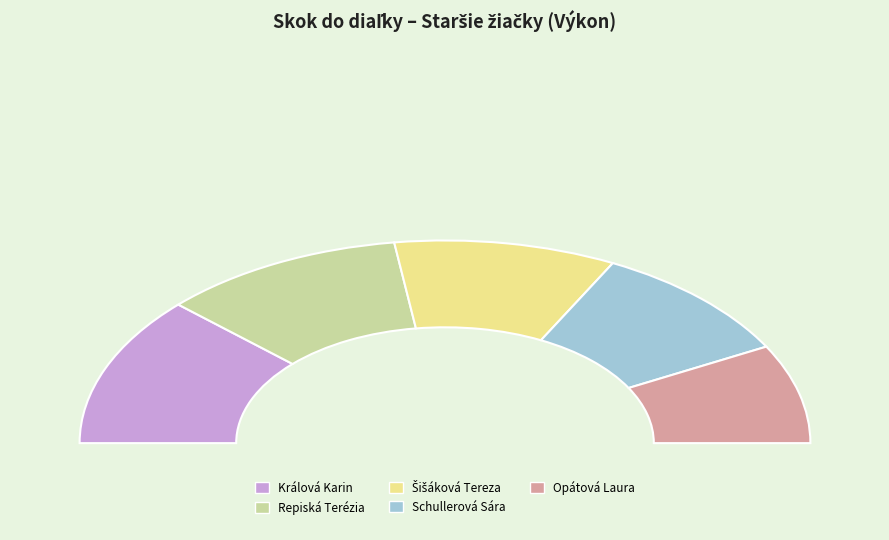

True or false: Opátová Laura accounts for 16% of the total.

True